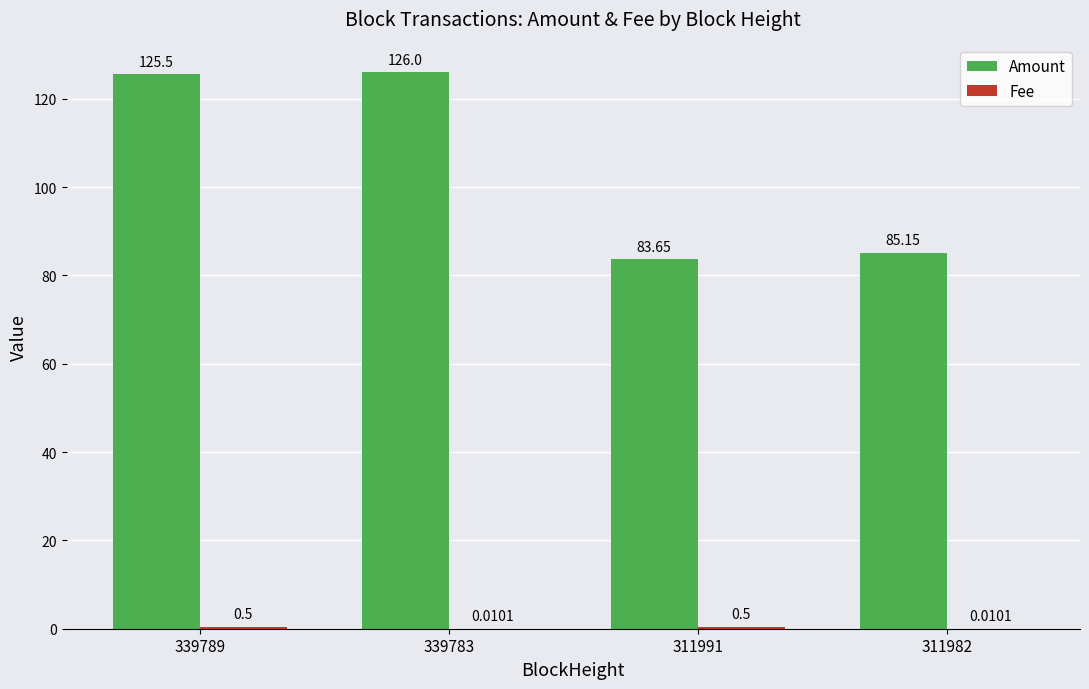

What is the total value across all series at 311982?

85.2